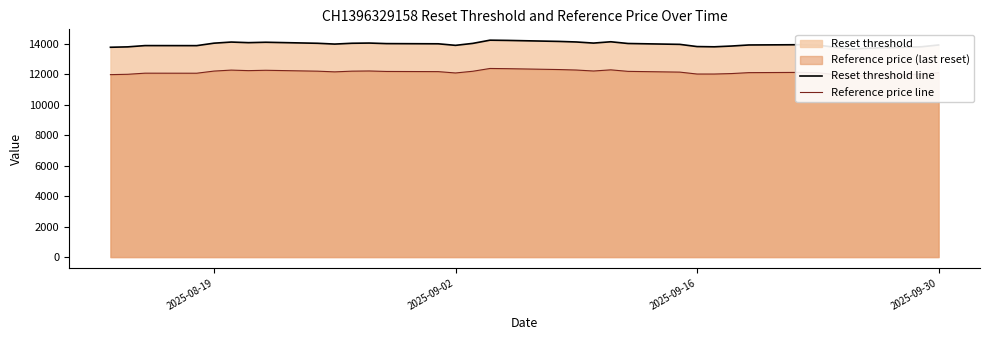

At 2025-08-19, list the series in order from largest to smallest.

Reset threshold line, Reference price line